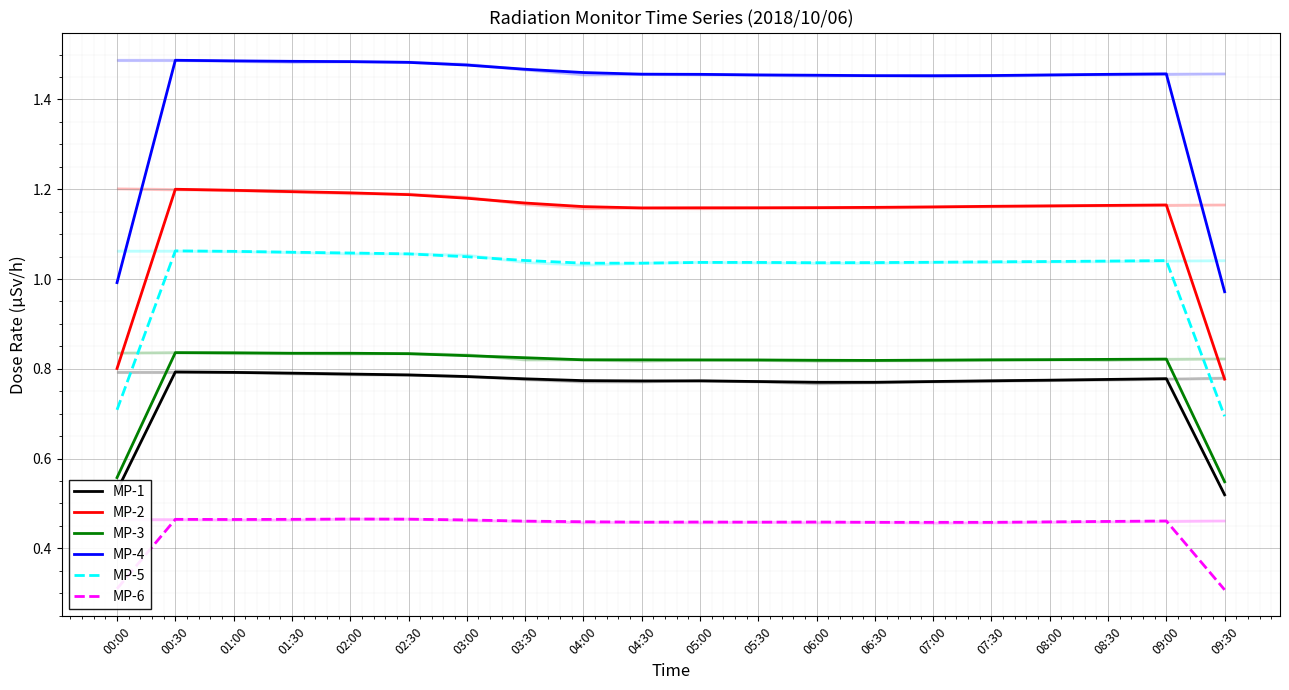

What is the difference between the maximum and second lowest values in the MP-5 series?

0.4